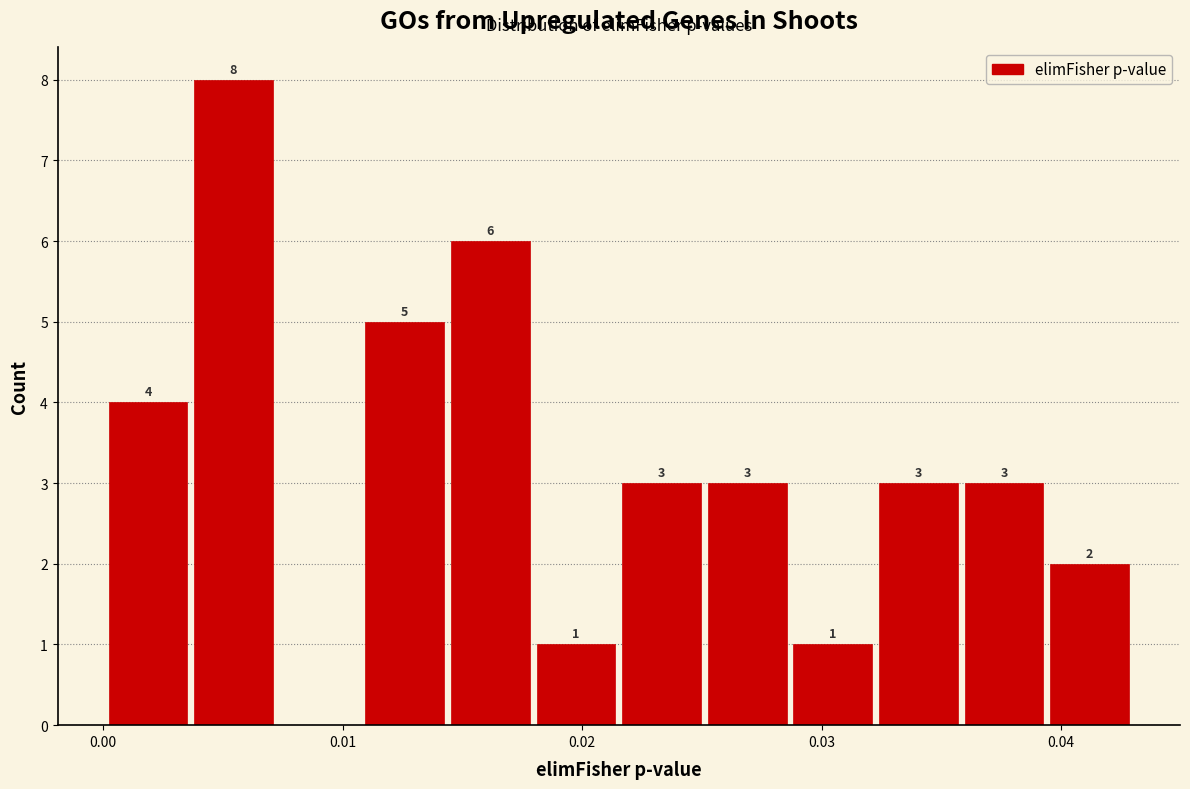

Read against the x-axis, roughly where is the centre of the tallest bar?

0.005